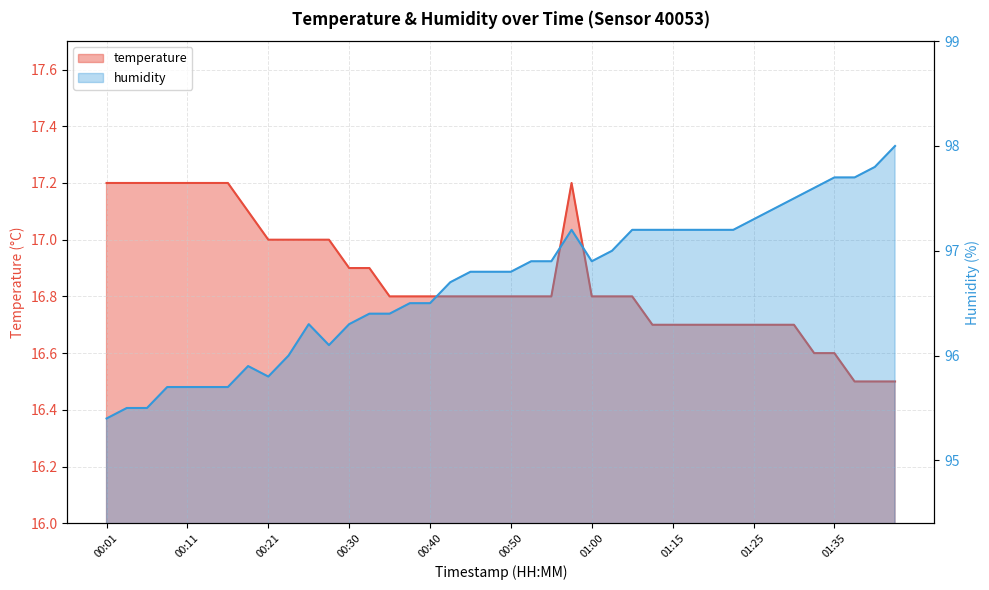

Is it true that humidity equals 27.1 at 00:35?

False